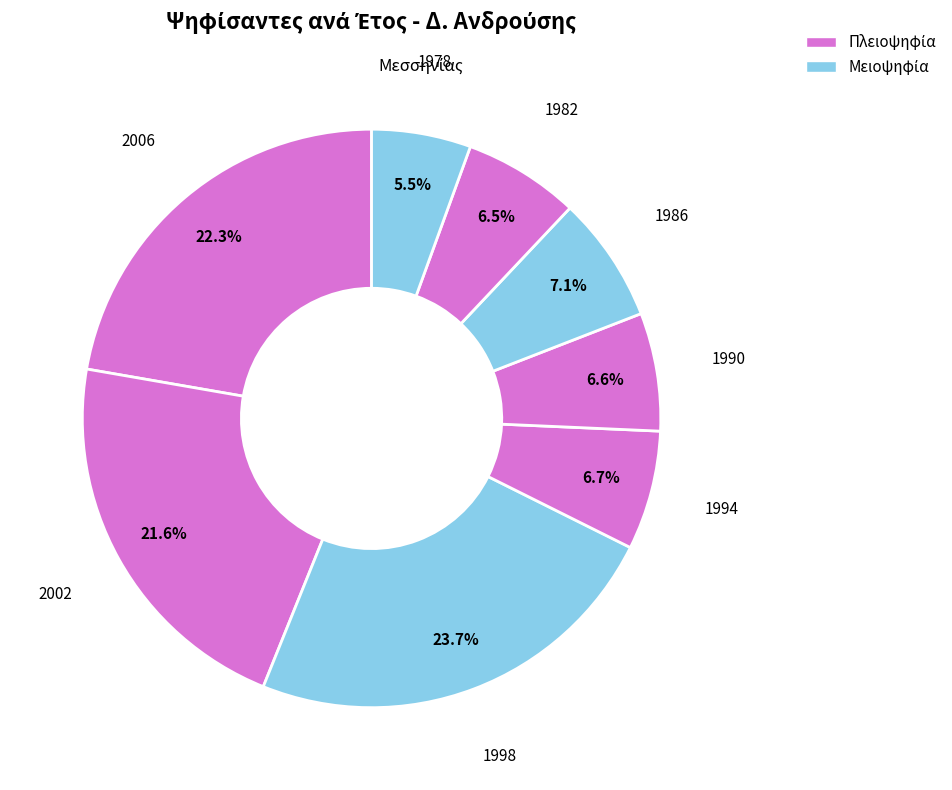

Count the number of slices in the pie.

8